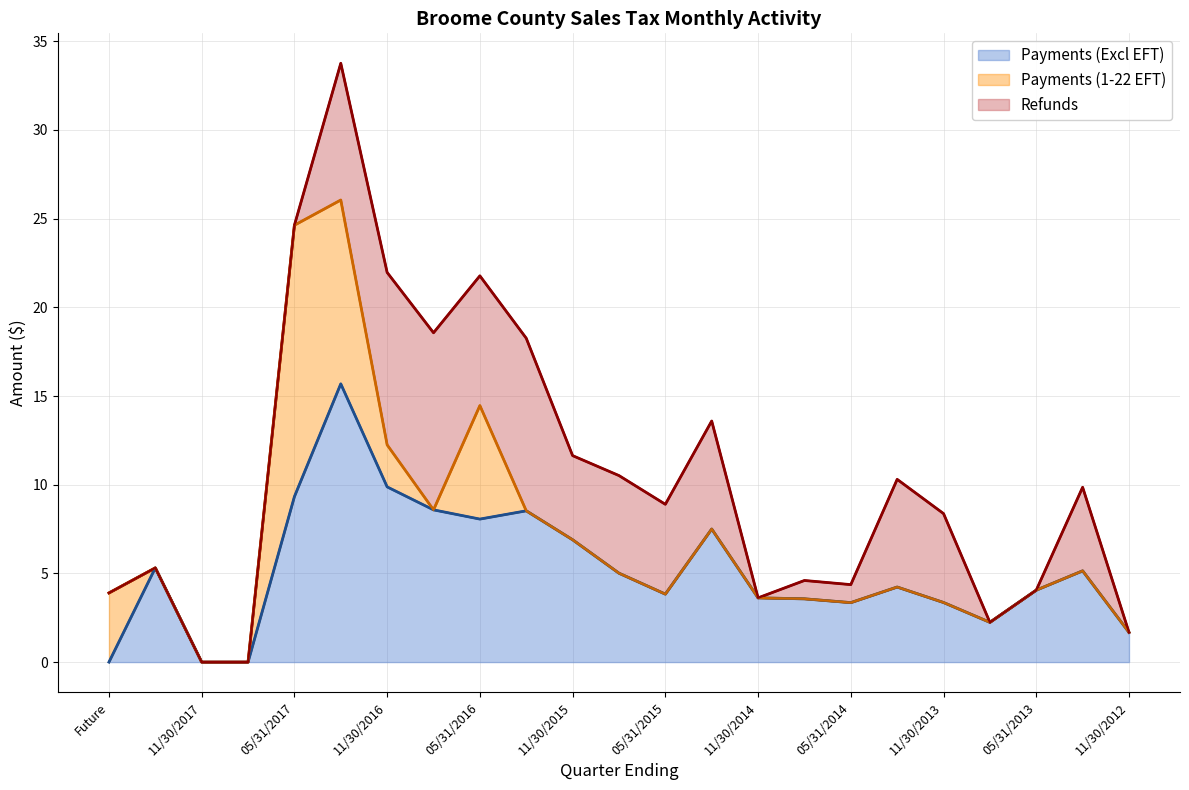

How many values in the Refunds series are below 8?

10